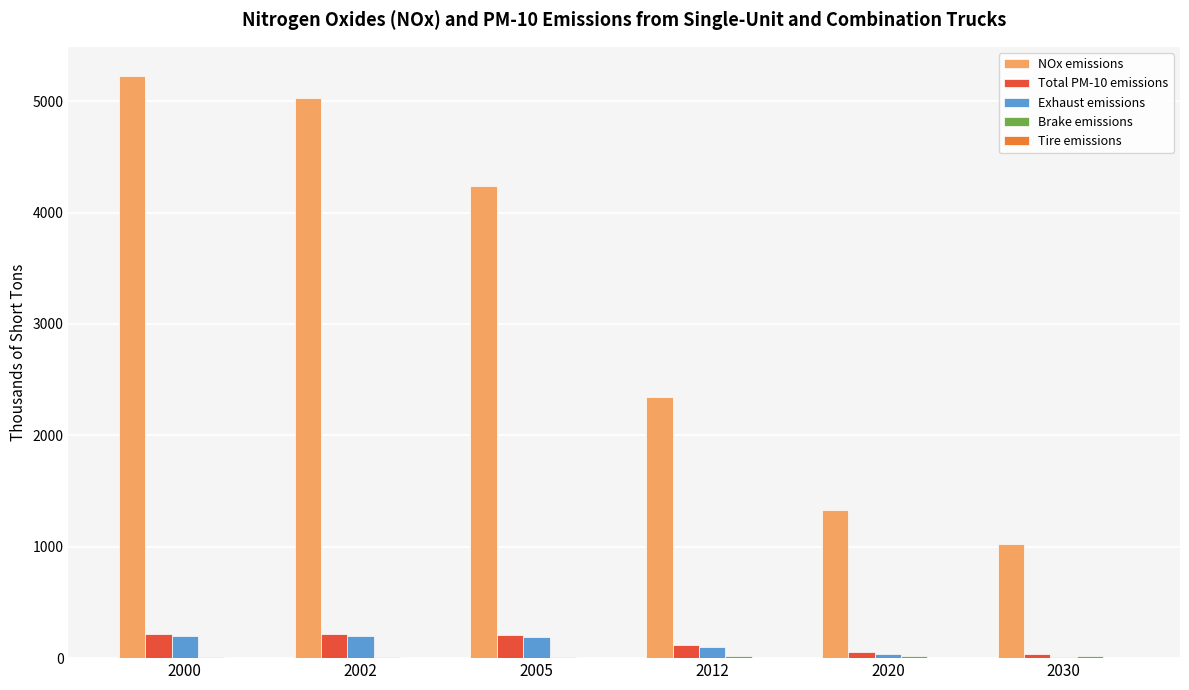

What is the maximum value shown in the chart?

5226.7